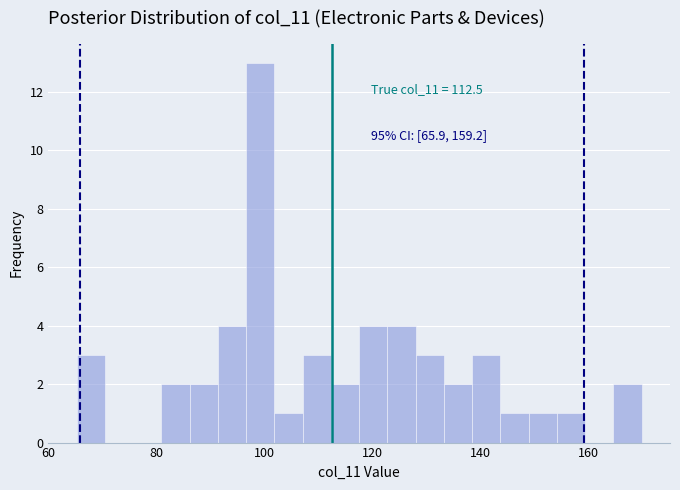

Around what value on the x-axis is the tallest bar? Give the approximate position of its centre, as read against the axis.

100